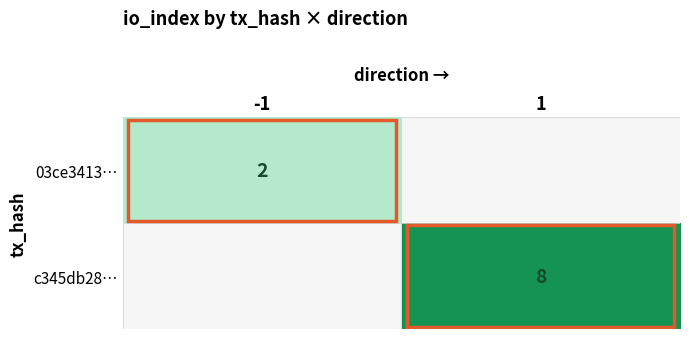

The value of c345db28… at 1 is 8. True or false?

True